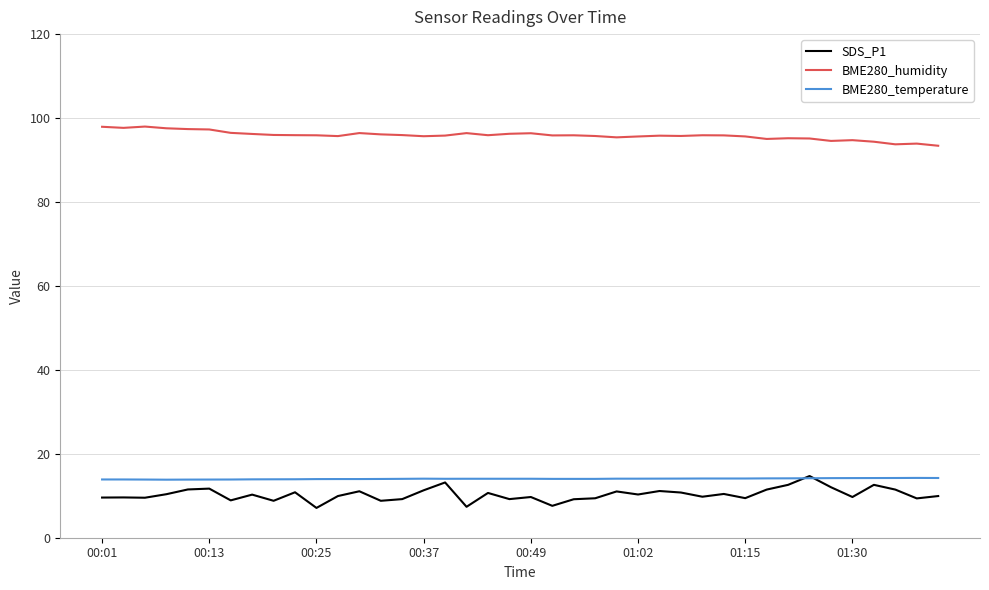

How many distinct data groups are displayed?

3